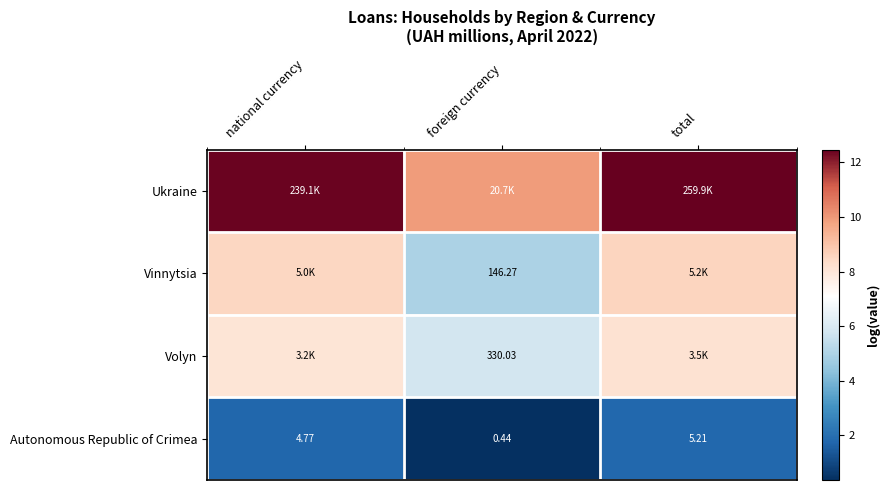

Rank the categories by Autonomous Republic of Crimea value from highest to lowest.

total, national currency, foreign currency